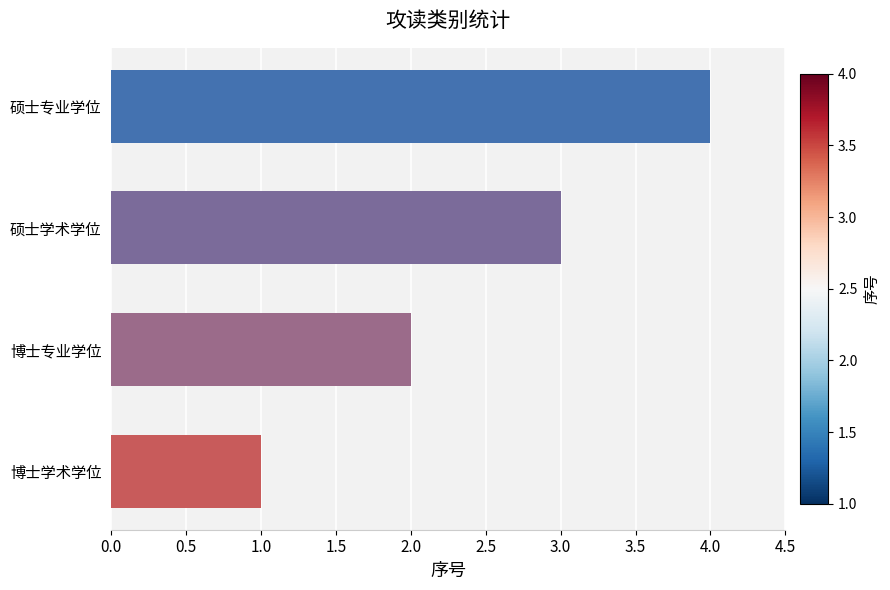

True or false: the data shows 0 at 博士学术学位.

False